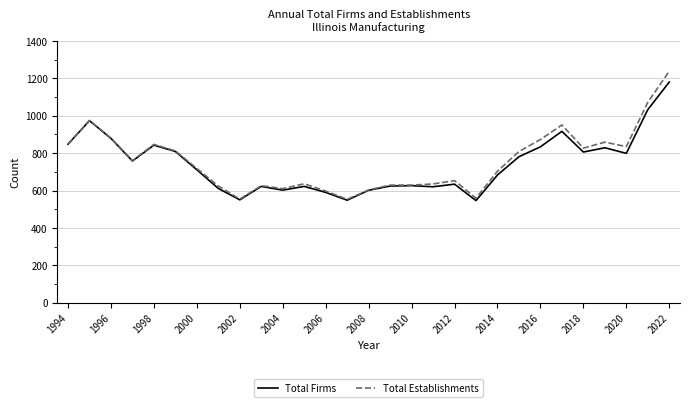

Which series has the widest spread of values?

Total Establishments